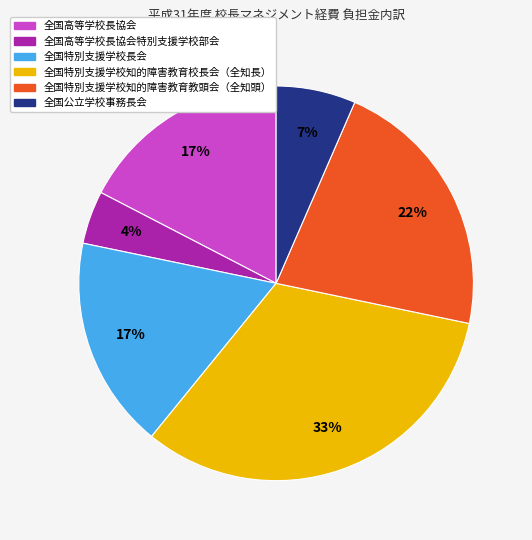

To the nearest percent, what is the average slice percentage?

17%